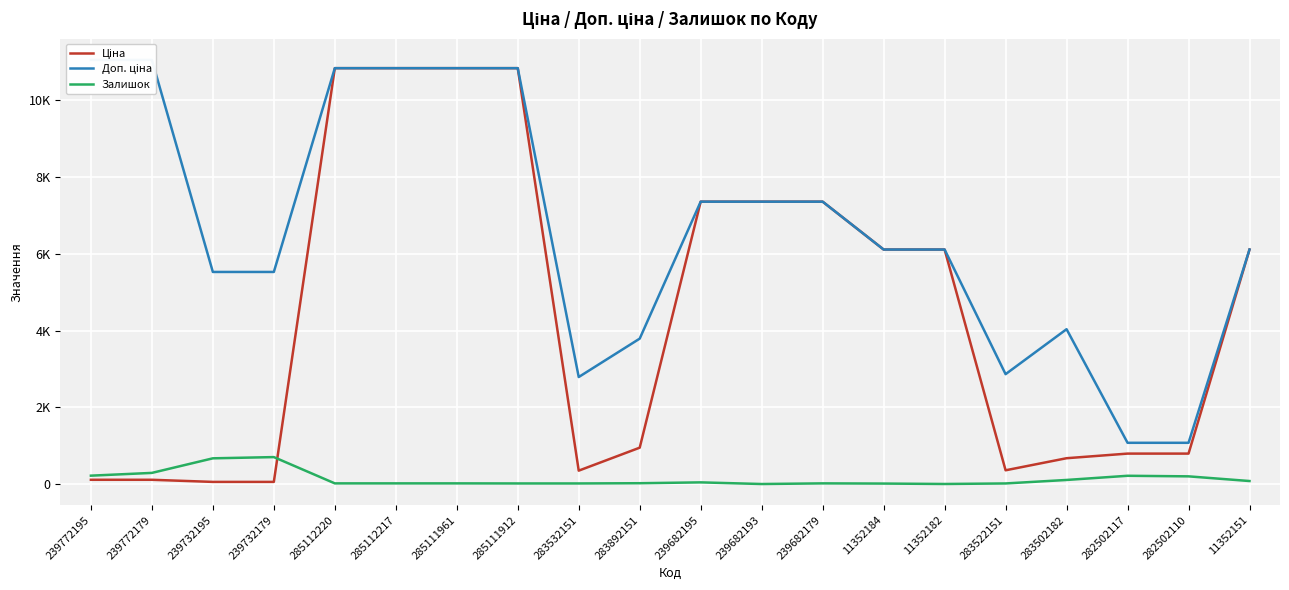

Reading right to left, transcribe all the data shown in this chart.

Ціна: 11352151=6112.5	282502110=793.0	282502117=793.0	283502182=672.7	283522151=358.0	11352182=6112.5	11352184=6112.5	239682179=7360.2	239682193=7360.2	239682195=7360.2	283892151=947.6	283532151=348.6	285111912=10840.1	285111961=10840.1	285112217=10840.1	285112220=10840.1	239732179=55.3	239732195=55.3	239772179=110.5	239772195=110.5
Доп. ціна: 11352151=6112.5	282502110=1074.6	282502117=1074.6	283502182=4036.0	283522151=2863.8	11352182=6112.5	11352184=6112.5	239682179=7360.2	239682193=7360.2	239682195=7360.2	283892151=3790.3	283532151=2789.2	285111912=10840.1	285111961=10840.1	285112217=10840.1	285112220=10840.1	239732179=5528.0	239732195=5528.0	239772179=11055.0	239772195=11055.0
Залишок: 11352151=78.0	282502110=200.0	282502117=215.0	283502182=106.0	283522151=15.0	11352182=1.0	11352184=12.0	239682179=17.0	239682193=0.0	239682195=43.0	283892151=21.0	283532151=15.0	285111912=15.0	285111961=17.0	285112217=17.0	285112220=17.0	239732179=702.0	239732195=670.0	239772179=290.0	239772195=218.0